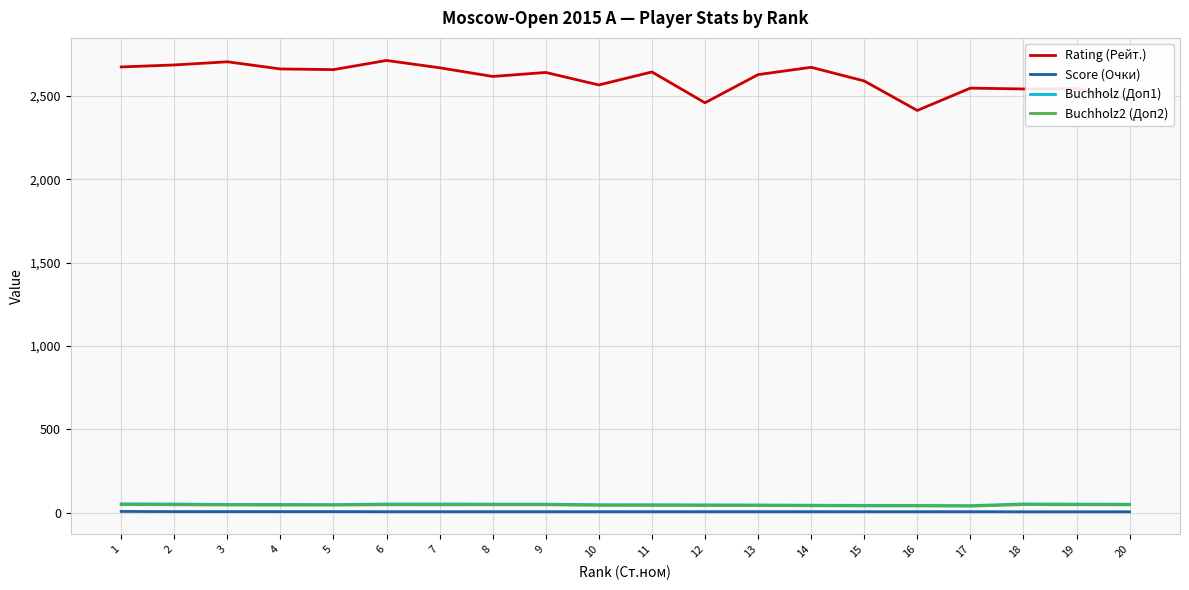

At which label does Rating (Рейт.) reach its minimum?

16